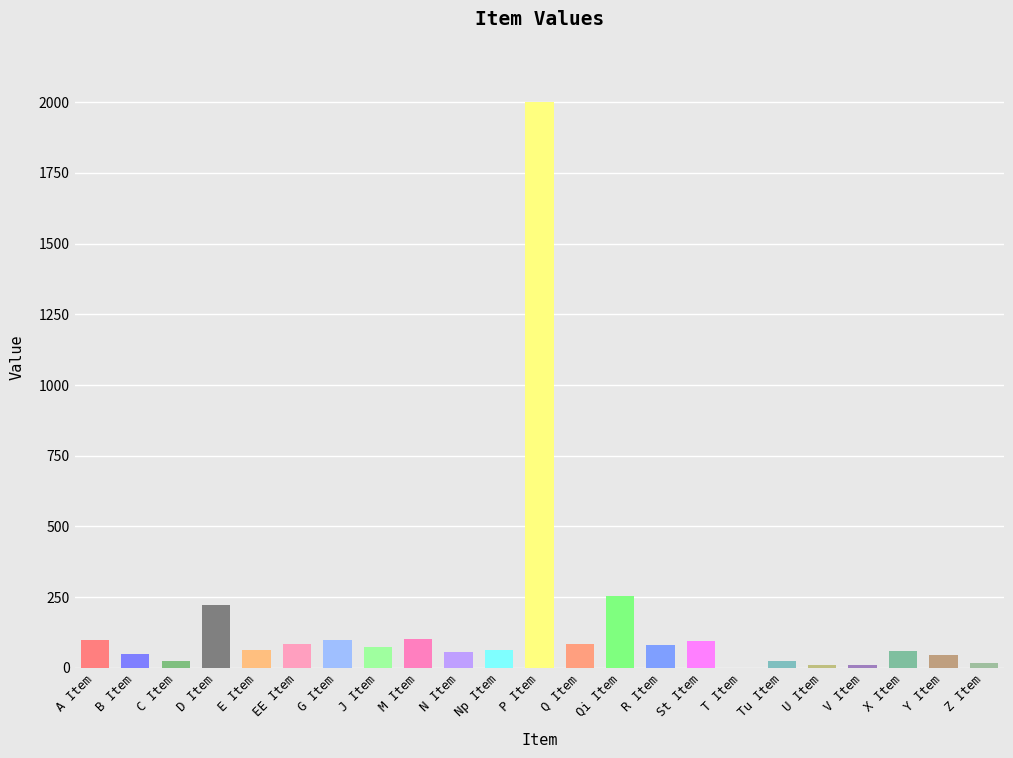

The value at N Item is 55. True or false?

True